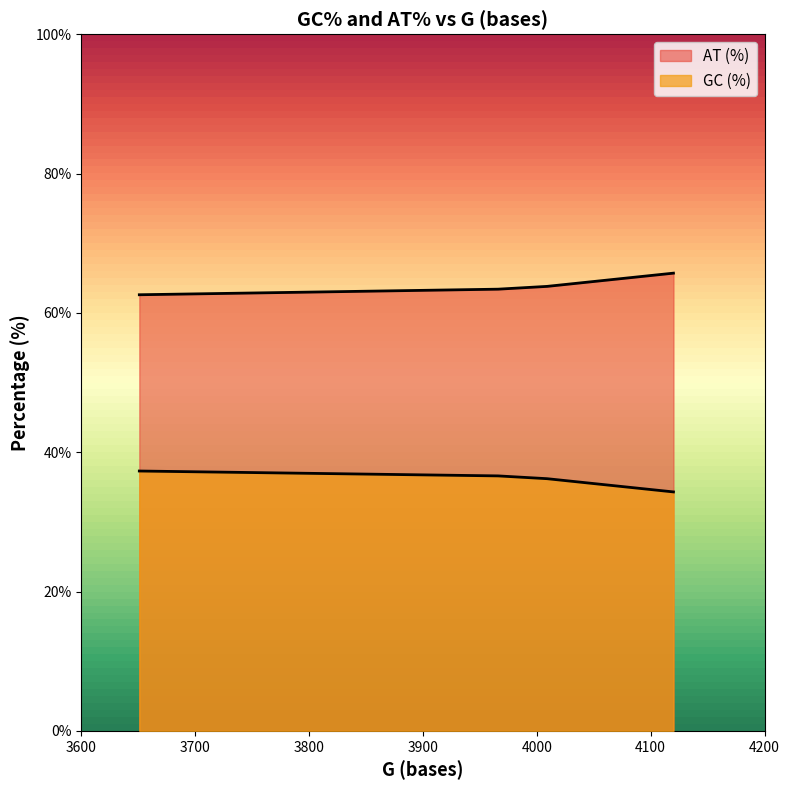

At which label does AT (%) reach its peak?

4120